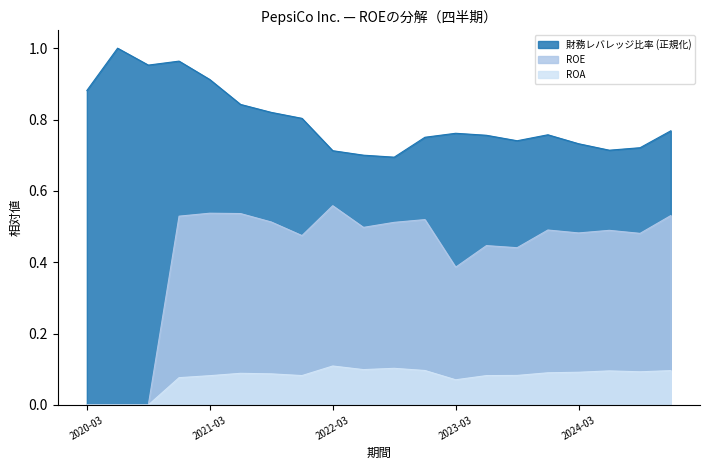

Which series has the widest spread of values?

ROE